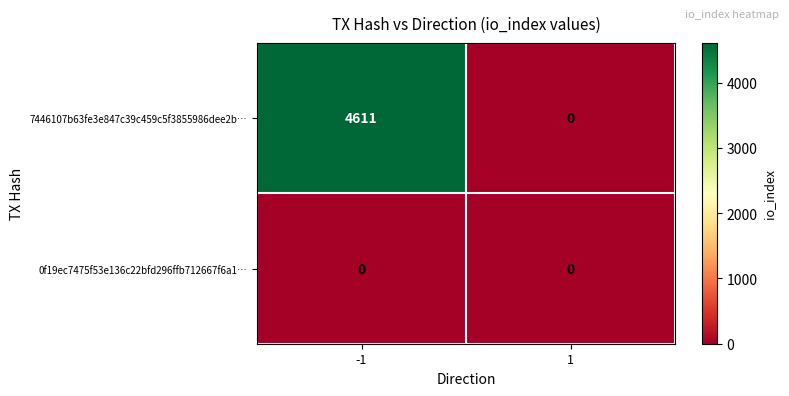

Which series changed the most between -1 and 1?

7446107b63fe3e847c39c459c5f3855986dee2b…